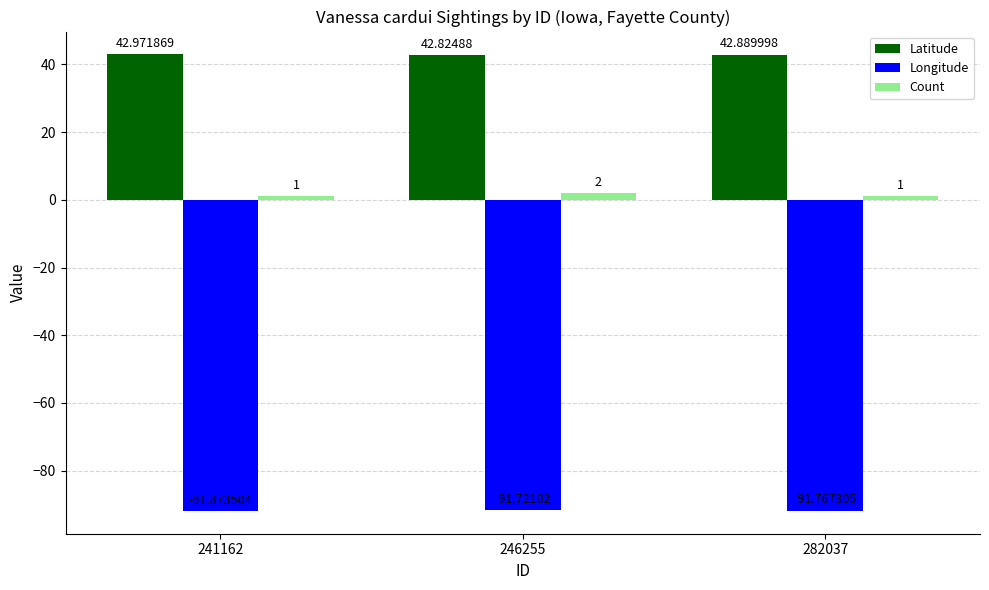

Does the chart contain stacked bars?

No